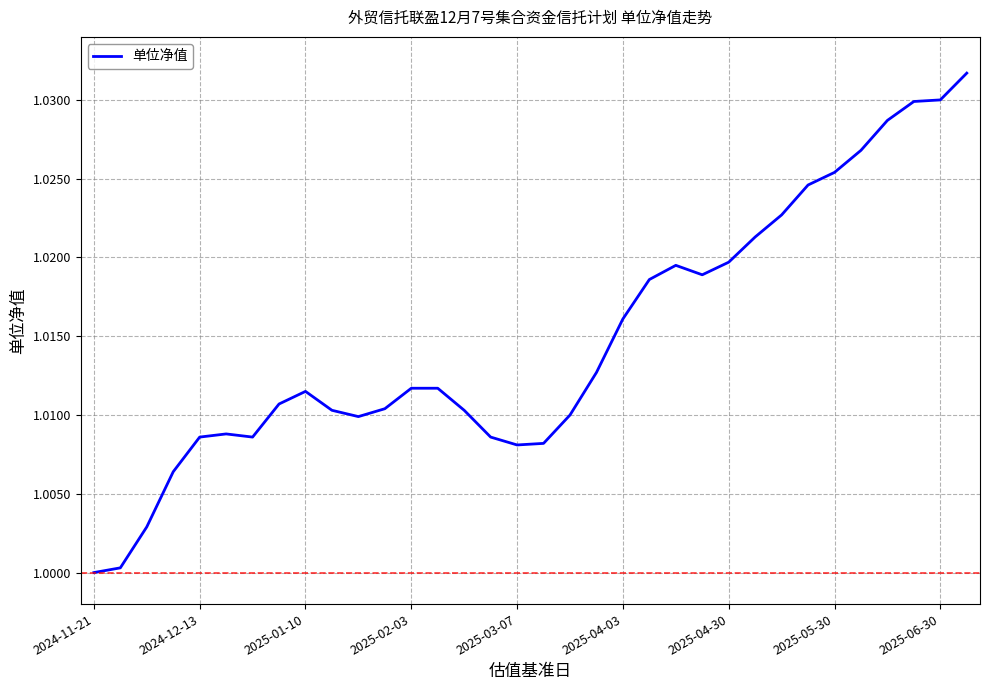

Is this an area chart (filled region under the line)?

No